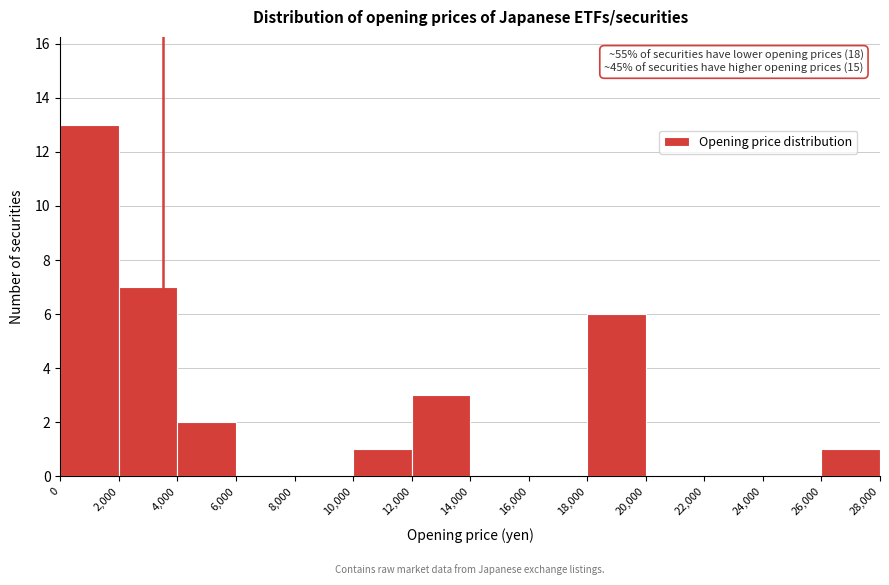

Over which range of the x-axis is the bar tallest?

0 to 2,000